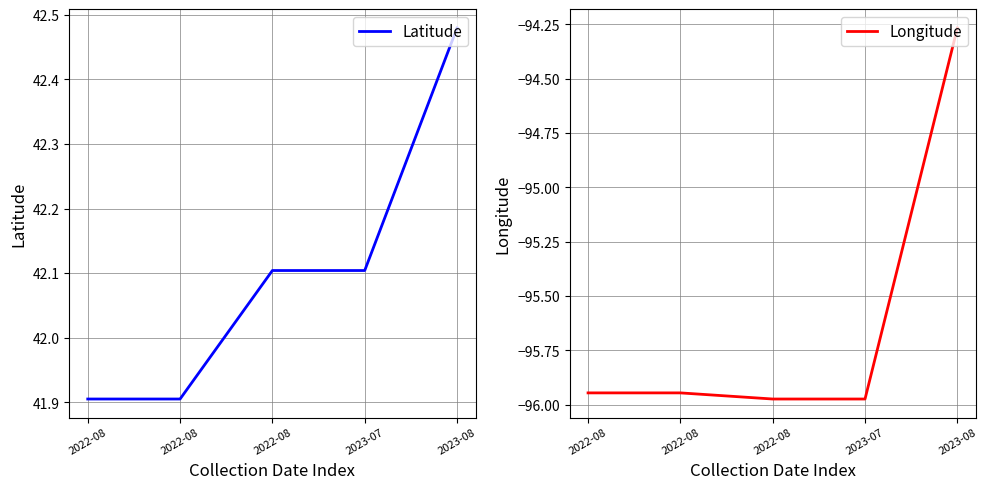

True or false: Latitude and Longitude cross at least once.

False